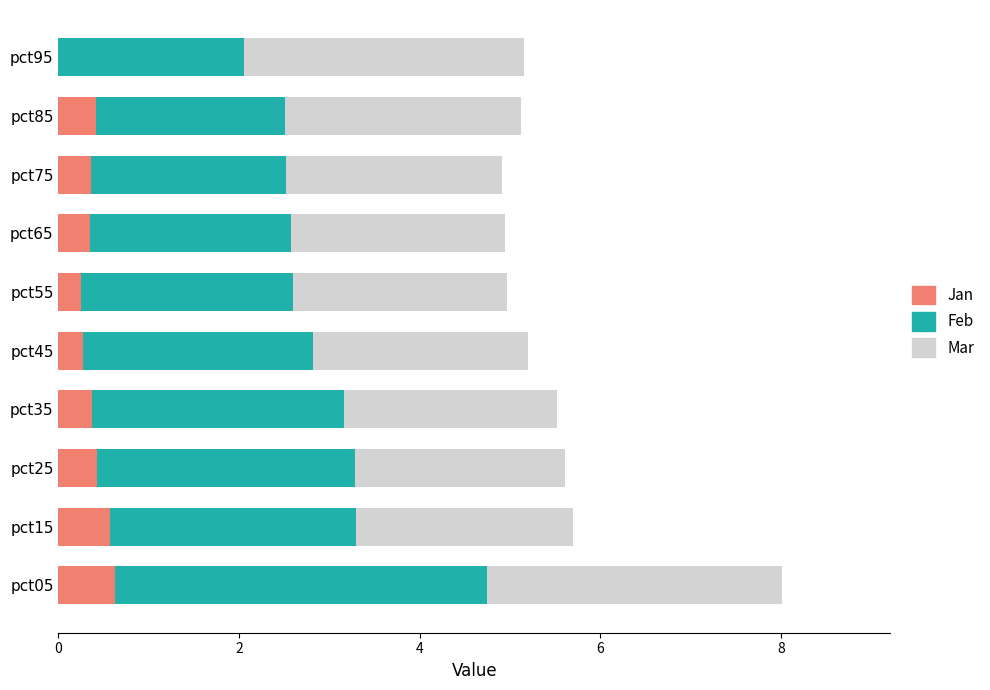

What value does the Jan series have at pct05?

0.6